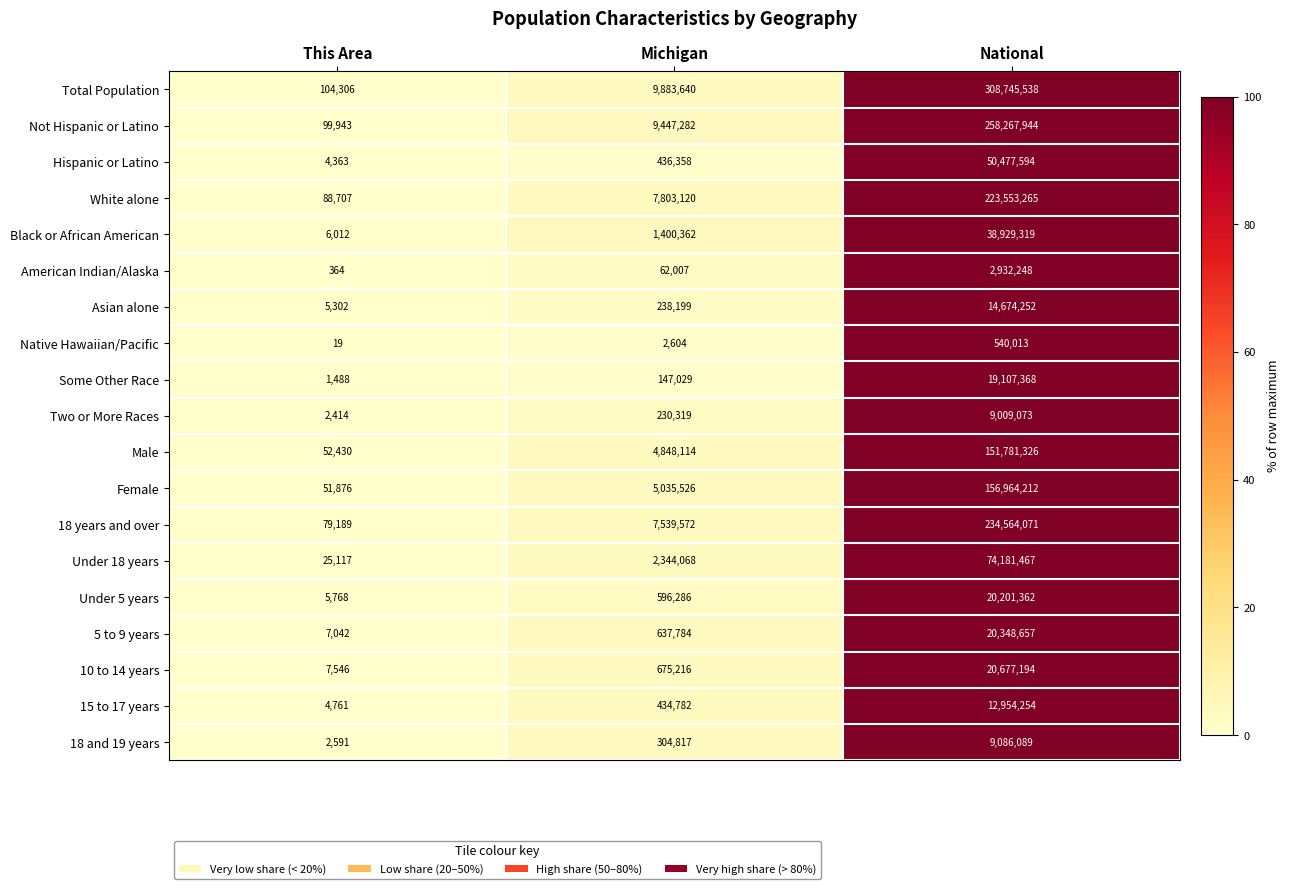

At which label is Two or More Races closest to 4505743?

Michigan